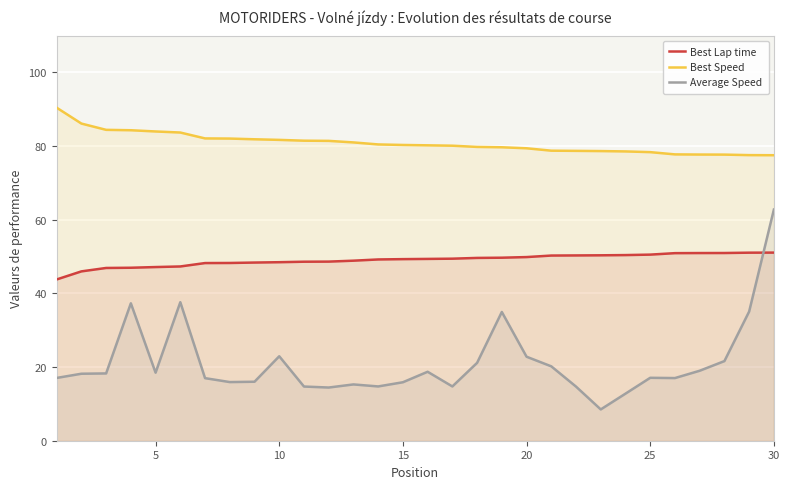

Reading left to right, extract all data points from this chart.

Best Lap time: 43.8	46.0	46.9	47.0	47.2	47.3	48.2	48.3	48.4	48.5	48.6	48.6	48.9	49.2	49.3	49.4	49.4	49.6	49.7	49.9	50.3	50.3	50.3	50.4	50.5	50.9	51.0	51.0	51.1	51.1
Best Speed: 90.4	86.1	84.4	84.3	84.0	83.7	82.1	82.0	81.9	81.7	81.5	81.4	81.0	80.5	80.3	80.2	80.1	79.8	79.7	79.4	78.8	78.7	78.7	78.6	78.4	77.8	77.7	77.7	77.6	77.5
Average Speed: 17.0	18.2	18.3	37.3	18.5	37.6	17.0	15.9	16.0	22.9	14.7	14.4	15.3	14.7	15.9	18.7	14.7	21.1	35.0	22.8	20.2	14.7	8.5	12.8	17.1	17.0	19.0	21.6	35.1	62.8